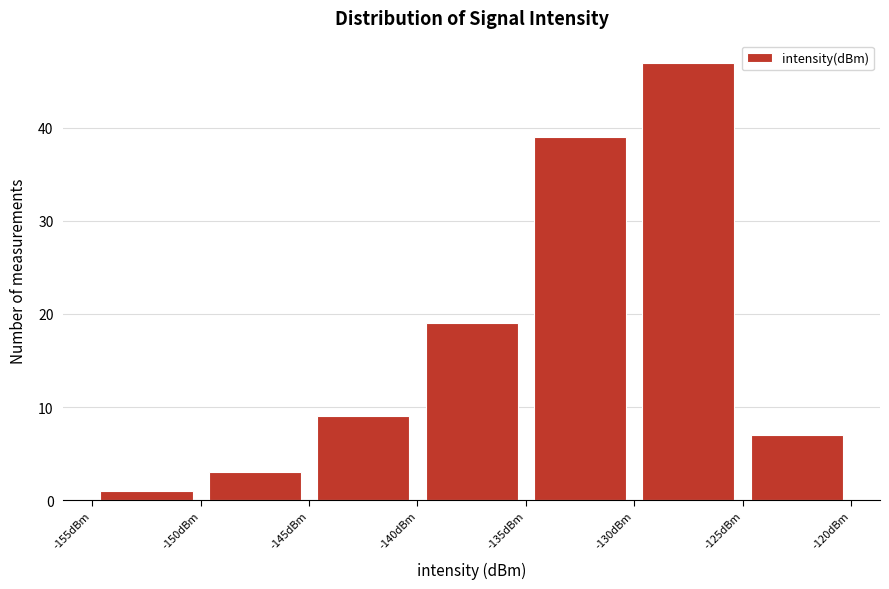

How tall is the bar that spans -135 to -130 on the x-axis? The values are not printed on the chart, so give them approximately, as read against the axis.

39